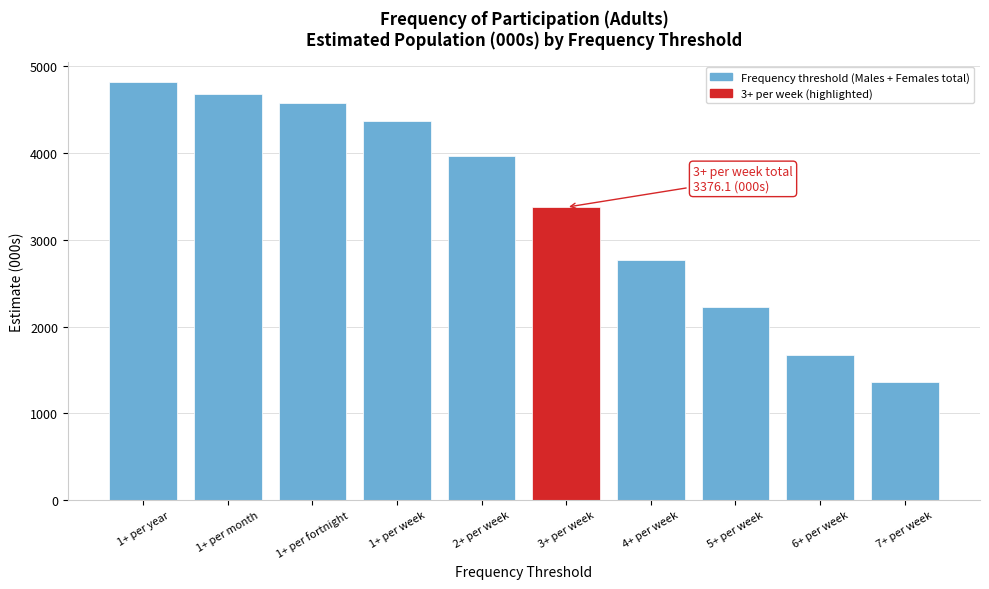

Reading left to right, transcribe all the data shown in this chart.

4815.0	4684.5	4574.6	4371.0	3961.6	3376.1	2762.6	2222.2	1669.4	1362.4